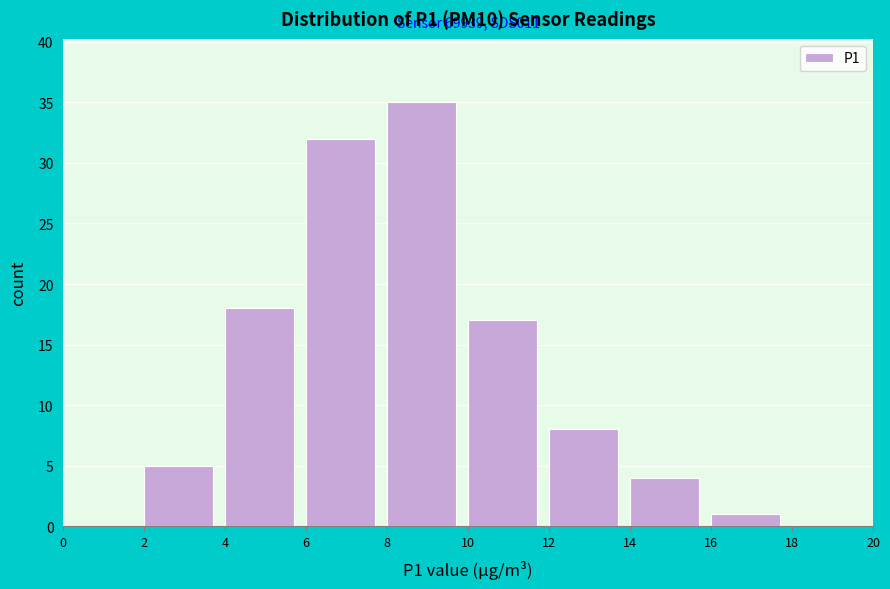

Which range on the x-axis has the tallest bar?

8 to 10